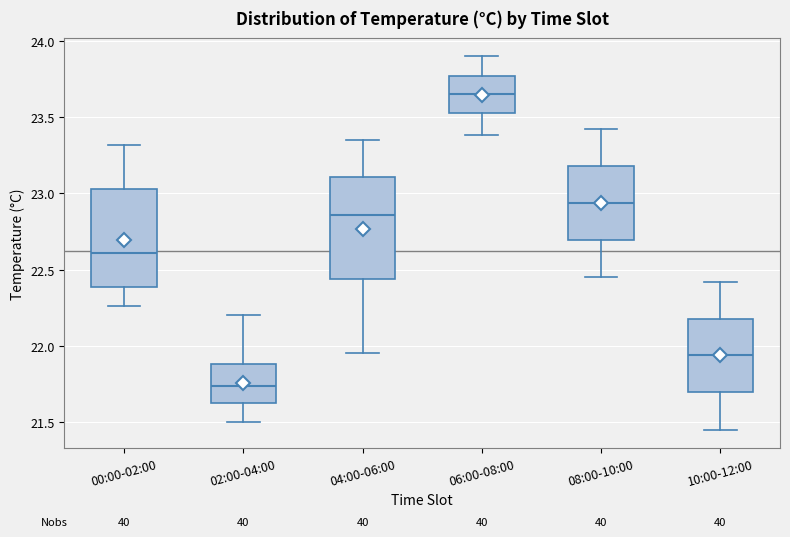

Reading left to right, transcribe this box plot: for each box, give where its median line is, the range the box spans, and where its two whiskers end, as read against the y-axis. The values are not printed on the chart, so give them approximately, as read against the axis.

00:00-02:00: median 22.60, box 22.40 to 23.05, whiskers 22.25 to 23.30
02:00-04:00: median 21.75, box 21.60 to 21.90, whiskers 21.50 to 22.20
04:00-06:00: median 22.85, box 22.45 to 23.10, whiskers 21.95 to 23.35
06:00-08:00: median 23.65, box 23.55 to 23.75, whiskers 23.40 to 23.90
08:00-10:00: median 22.95, box 22.70 to 23.20, whiskers 22.45 to 23.40
10:00-12:00: median 21.95, box 21.70 to 22.20, whiskers 21.45 to 22.40